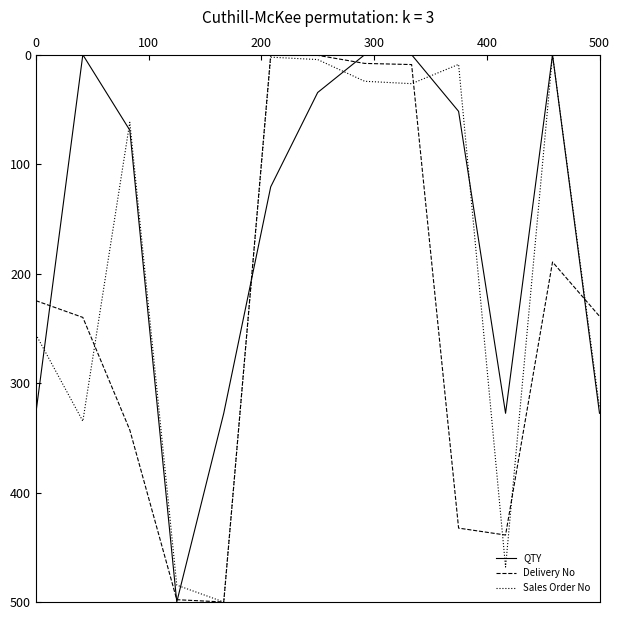

Which series has the largest total across all categories?

Delivery No